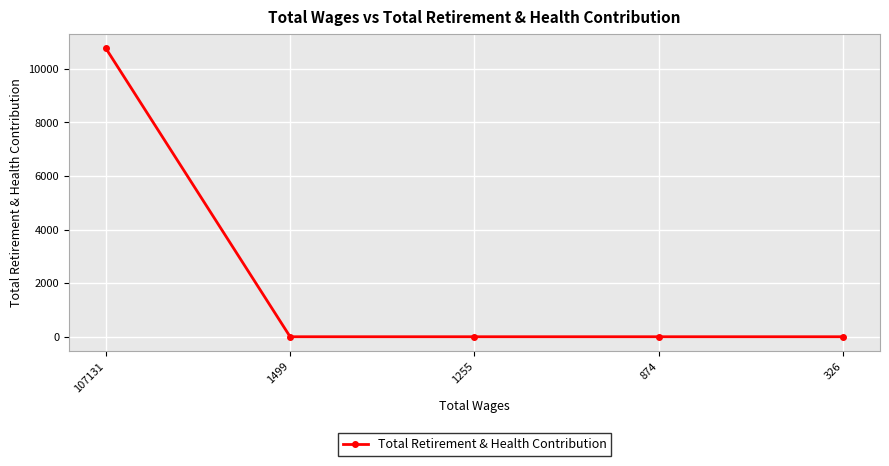

Reading left to right, what are all the values shown in this chart?

107131=10765	1499=0	1255=0	874=0	326=0